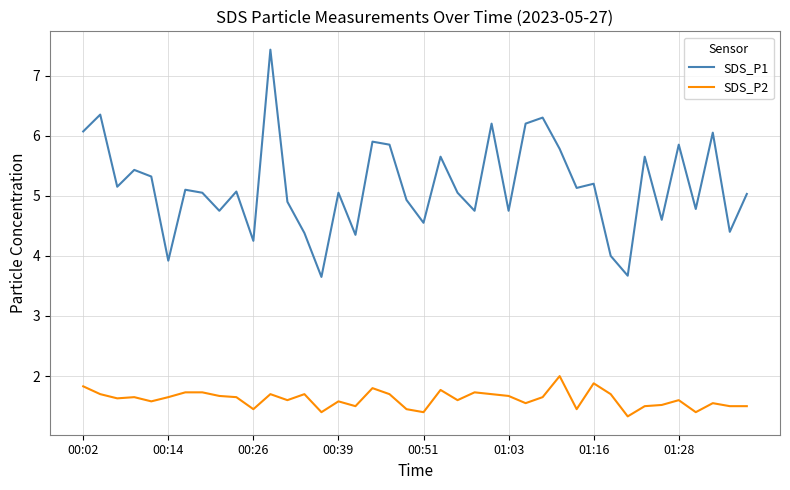

True or false: SDS_P1 has more than 0 points higher than both neighbors.

True